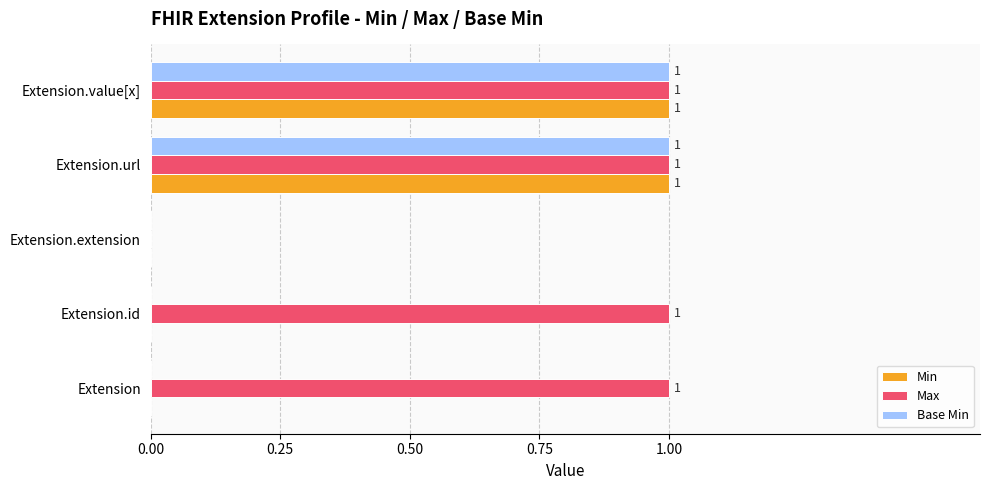

Where is Max nearest to the value 0?

Extension.extension